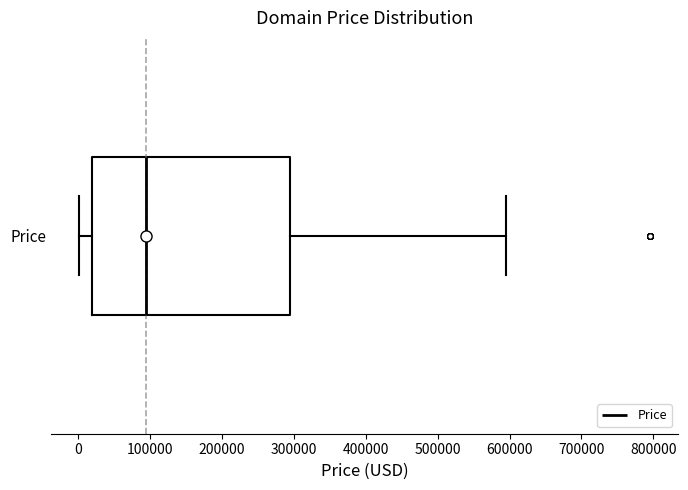

Where does the median line of the box for Price sit on the x-axis? The values are not printed on the chart, so give them approximately, as read against the axis.

90000